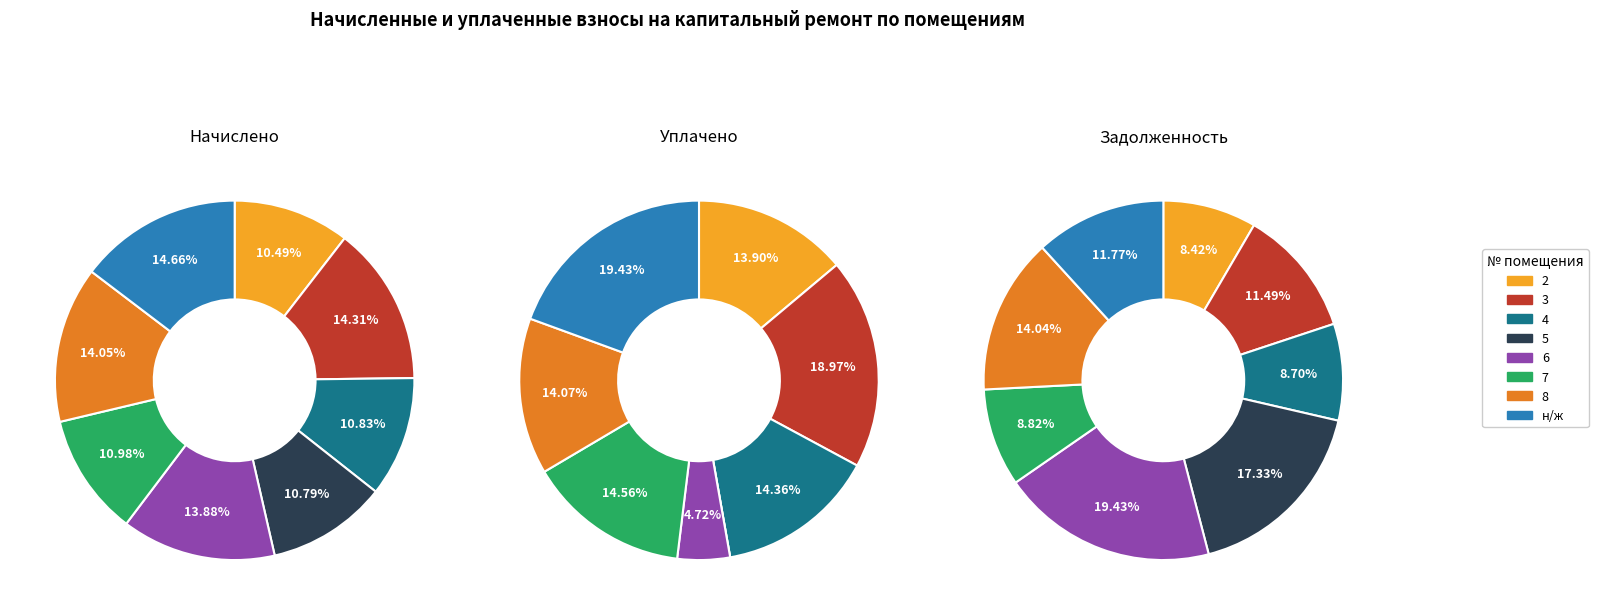

Is there a majority slice in this chart?

No